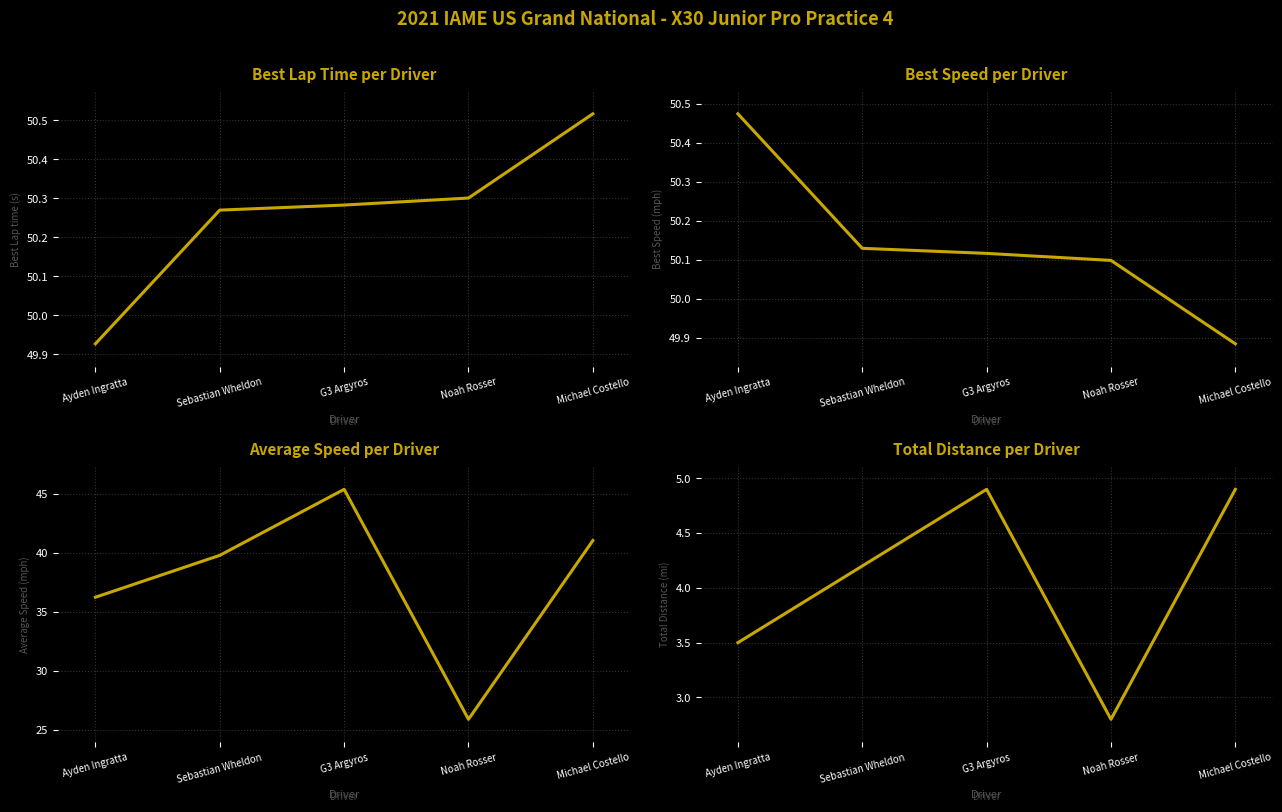

What position from the right is Noah Rosser?

2